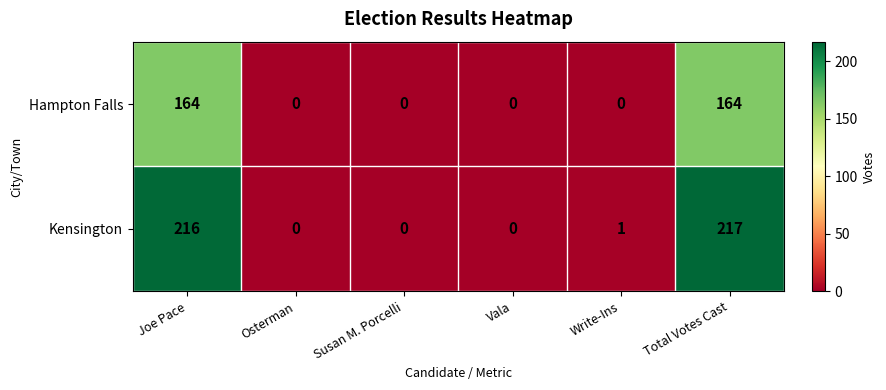

What is the sum of the Hampton Falls values at Total Votes Cast and Write-Ins?

164